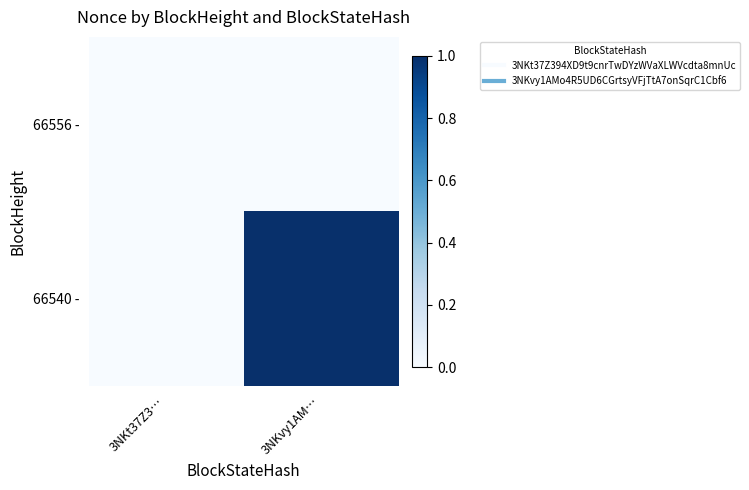

What is the difference between the highest and lowest values at 3NKvy1AM…?

1